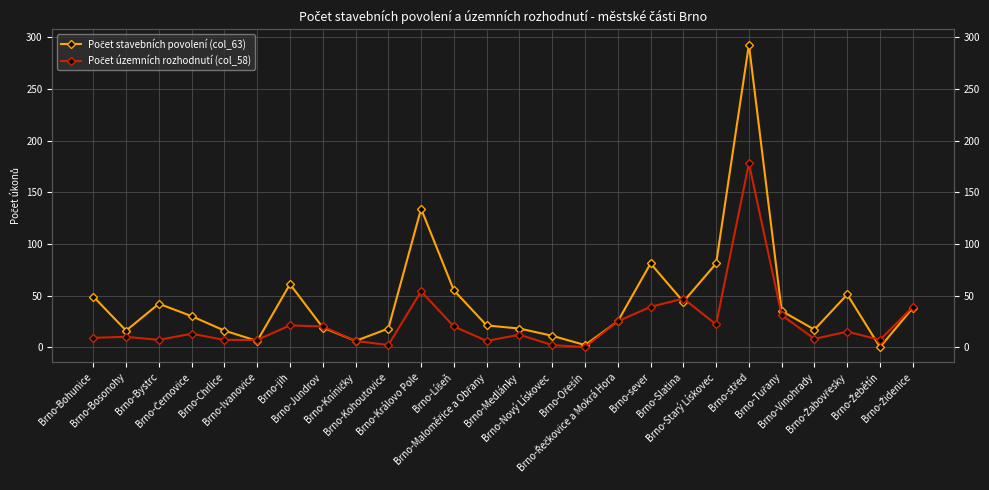

True or false: Počet územních rozhodnutí (col_58) has a value of 22 at Brno-Starý Lískovec.

True